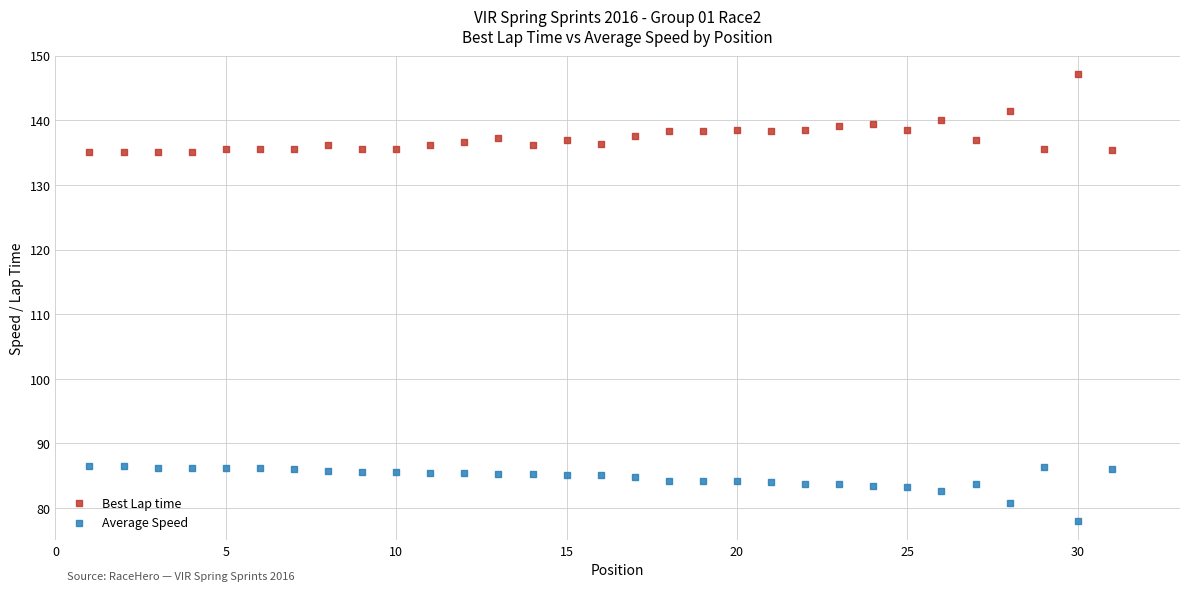

Across all data points, what is the range of Y values (max minus min)?

69.3